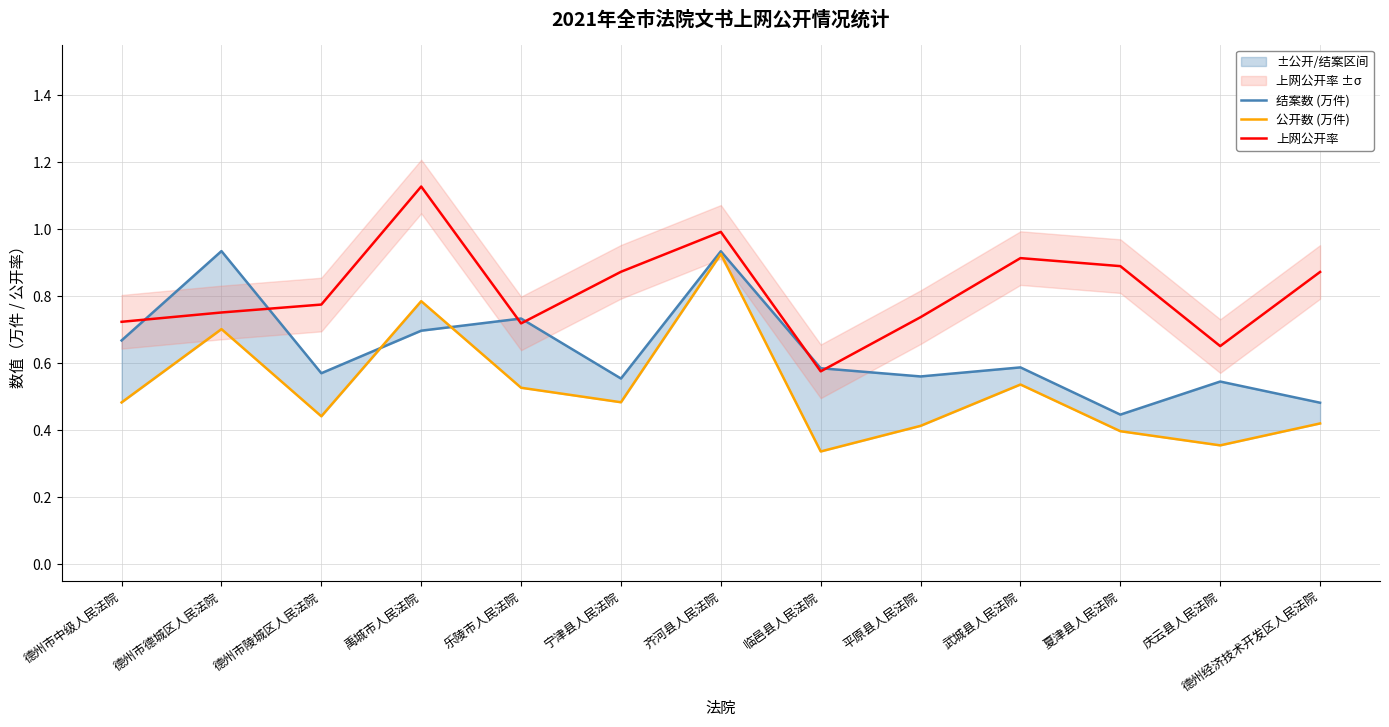

Which category has the lowest value in the 公开数 (万件) series?

临邑县人民法院